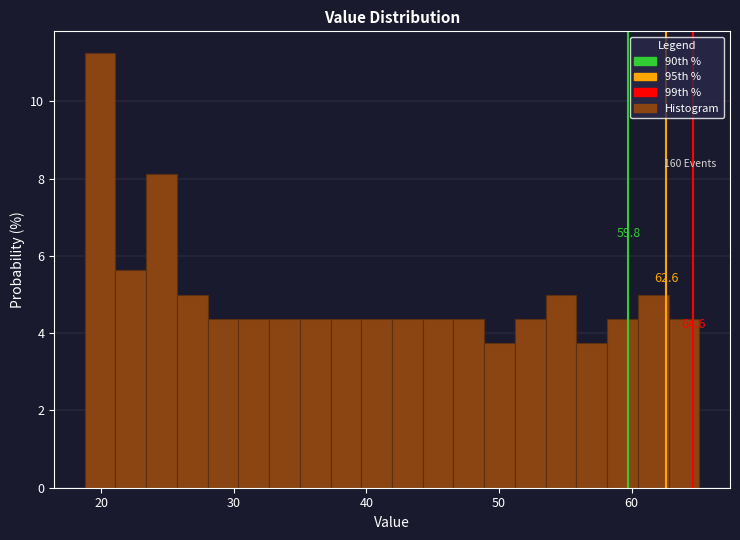

Read against the x-axis, roughly where is the centre of the tallest bar?

20